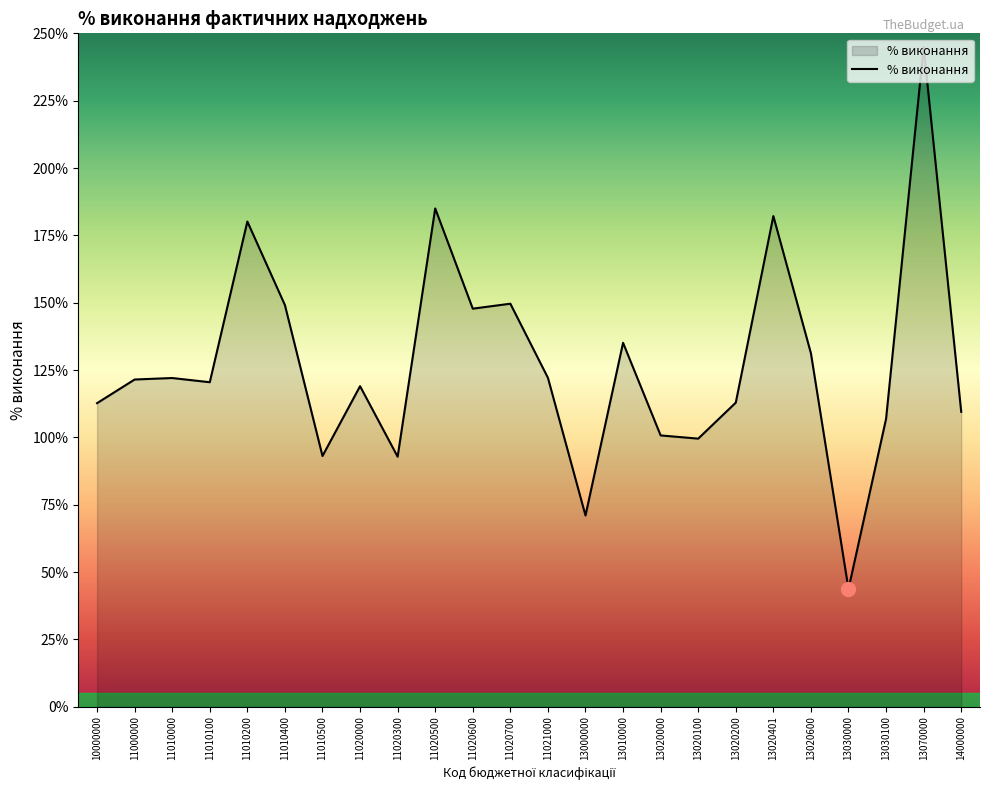

Does the chart have visible grid lines?

No